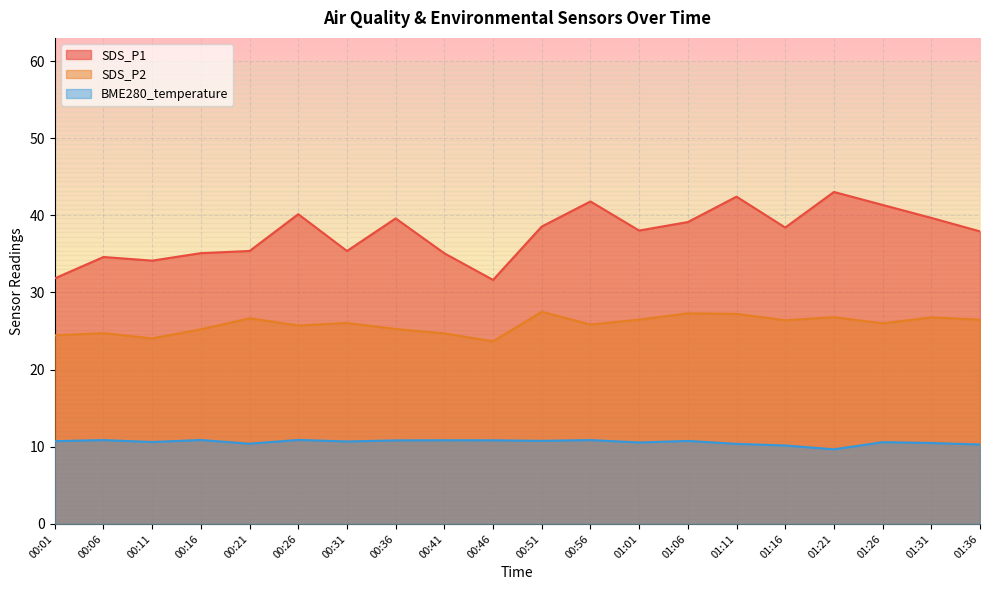

Which series has the largest total across all categories?

SDS_P1